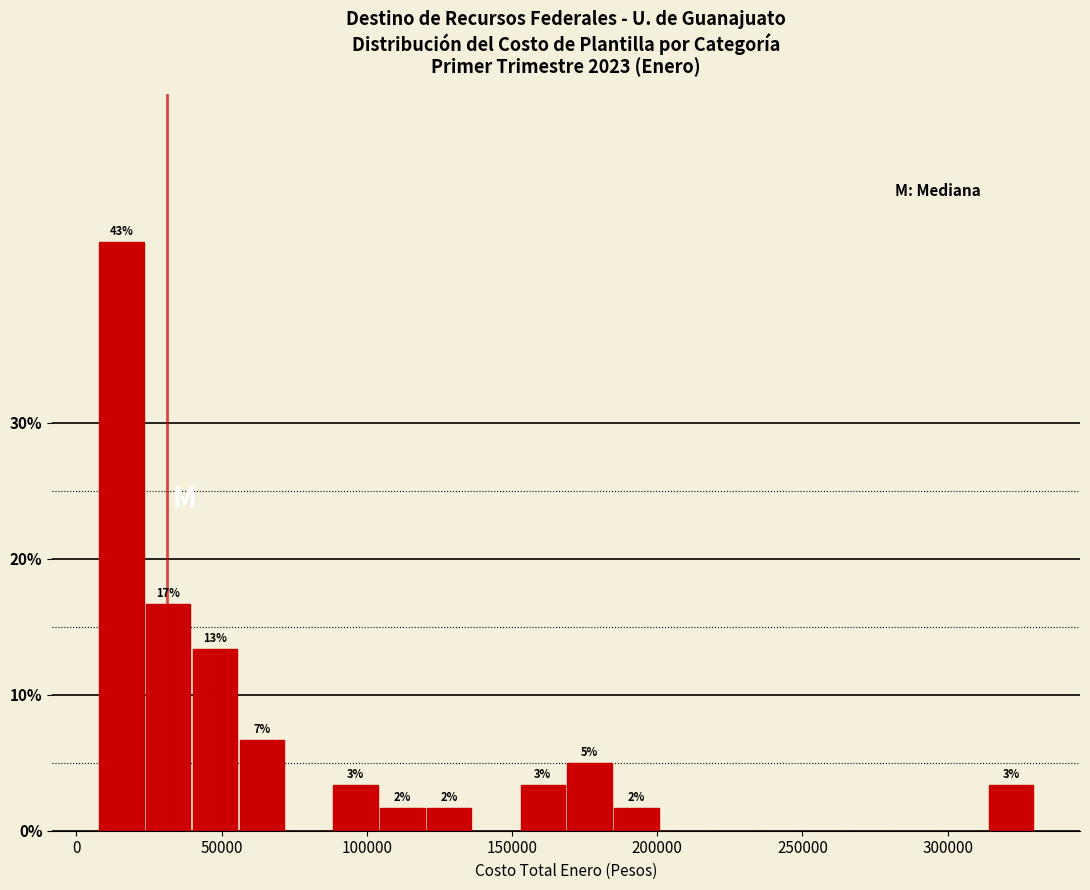

Read against the x-axis, roughly where is the centre of the tallest bar?

15000